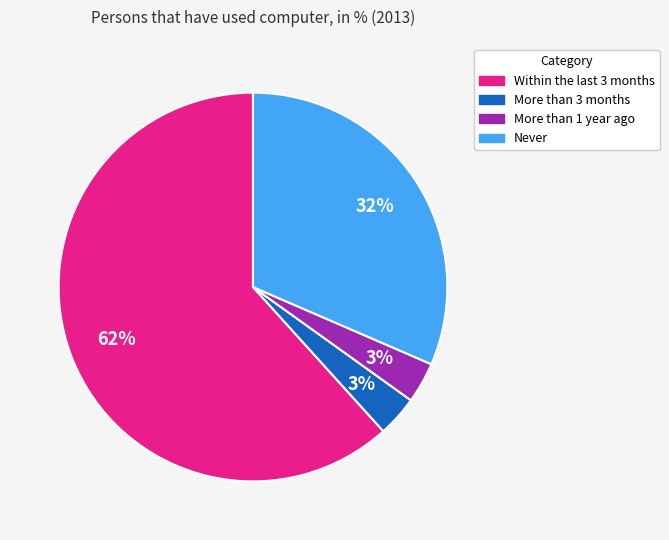

Approximately how many times larger is the value at More than 3 months compared to More than 1 year ago?

1.0